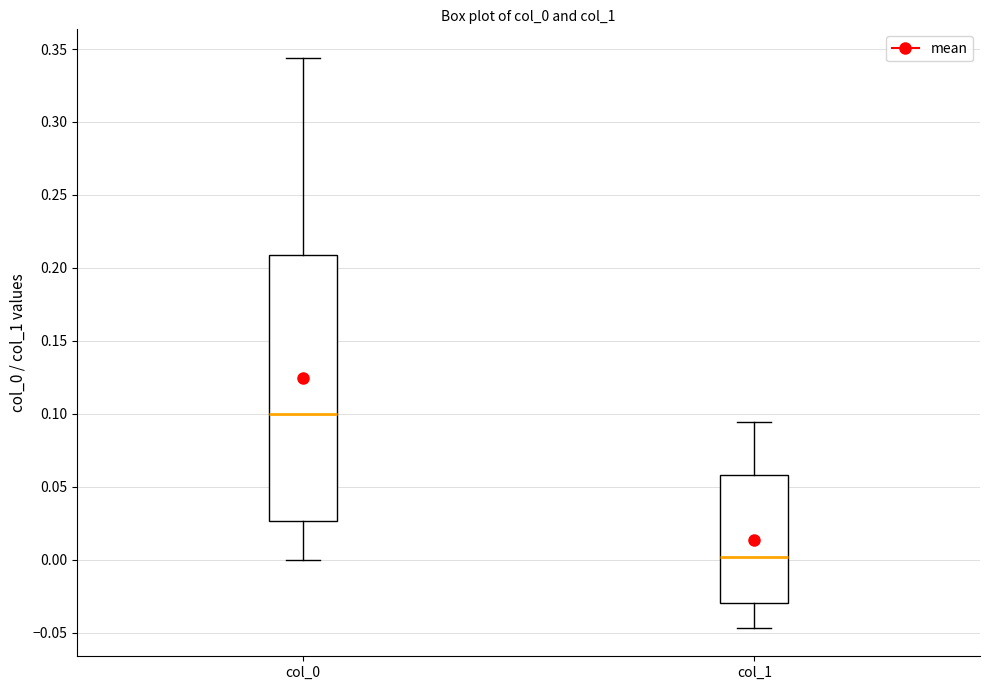

Which box has the lowest median line?

col_1